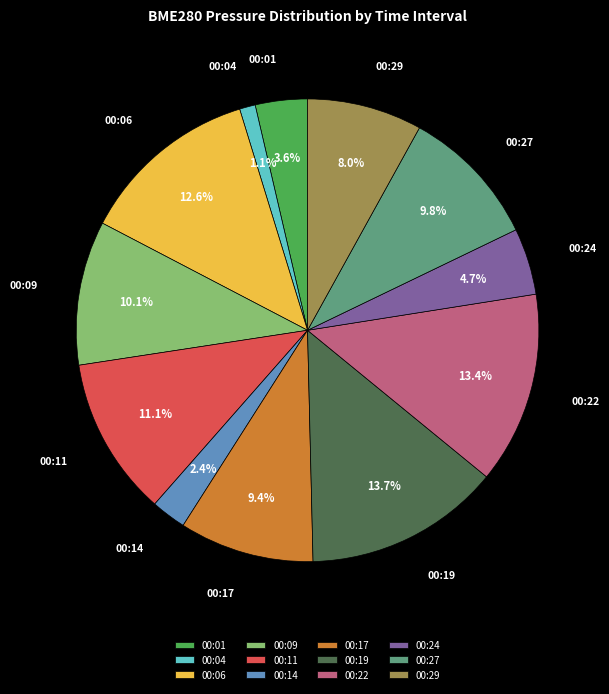

Which category has the smallest portion of the pie?

00:04